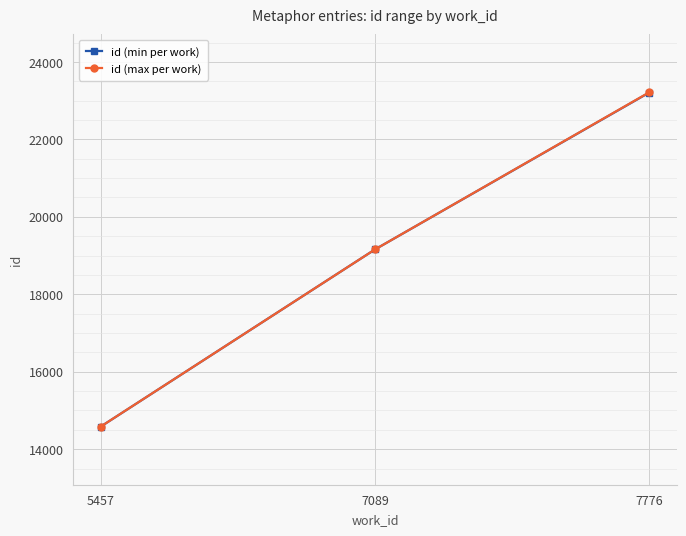

What is the difference between the id (min per work) values at 5457 and 7089?

4574